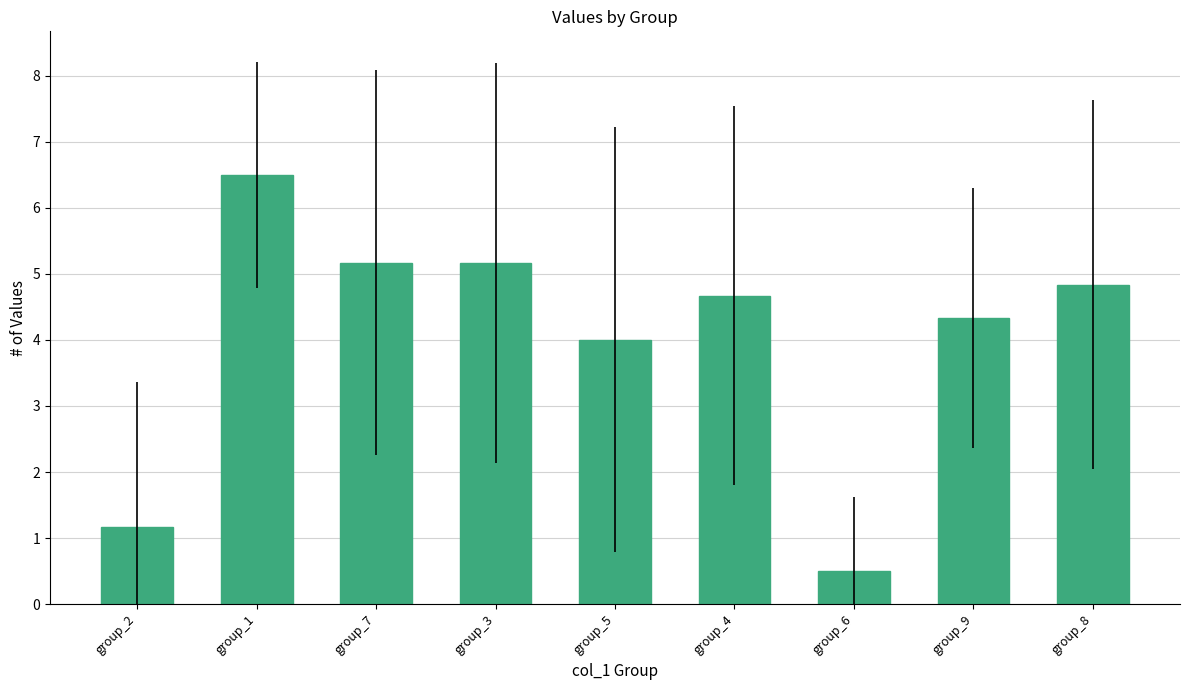

Reading left to right, list all the values displayed in this chart.

1.2	6.5	5.2	5.2	4.0	4.7	0.5	4.3	4.8